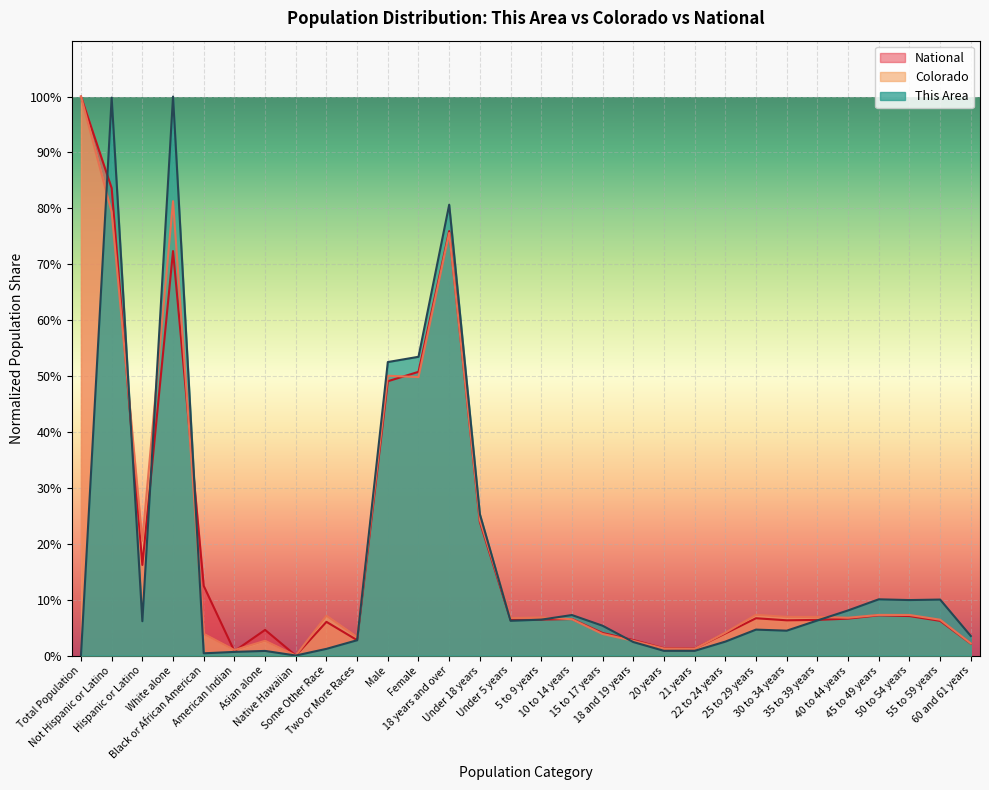

Where is Colorado nearest to the value 50?

Male